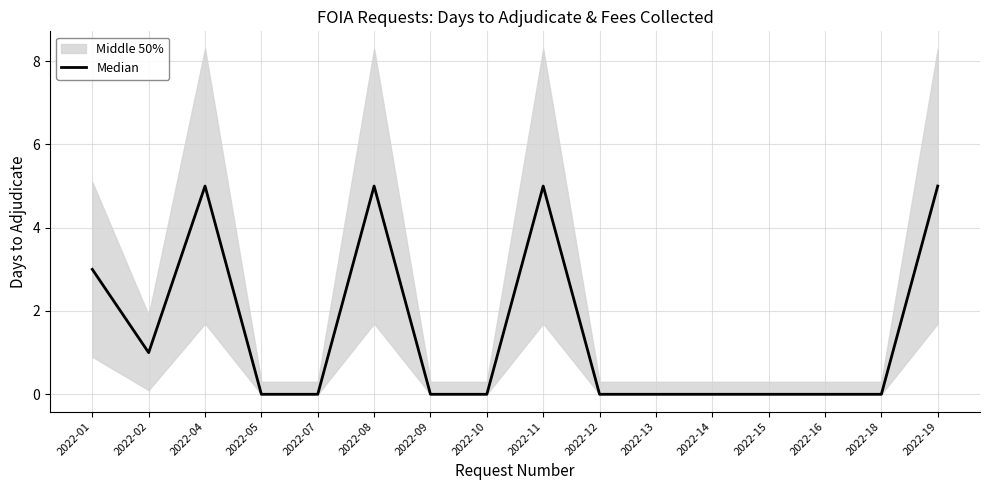

What is the sum of all values?

24